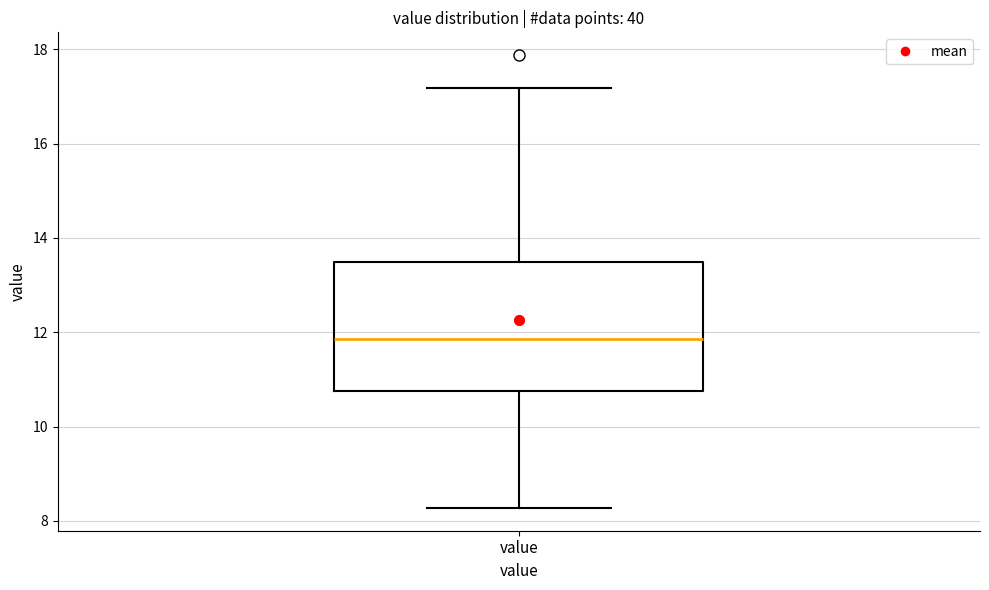

Transcribe this box plot: give where the median line is, the range the box spans, and where the two whiskers end, as read against the y-axis. The values are not printed on the chart, so give them approximately, as read against the axis.

median 11.8, box 10.8 to 13.4, whiskers 8.2 to 17.2